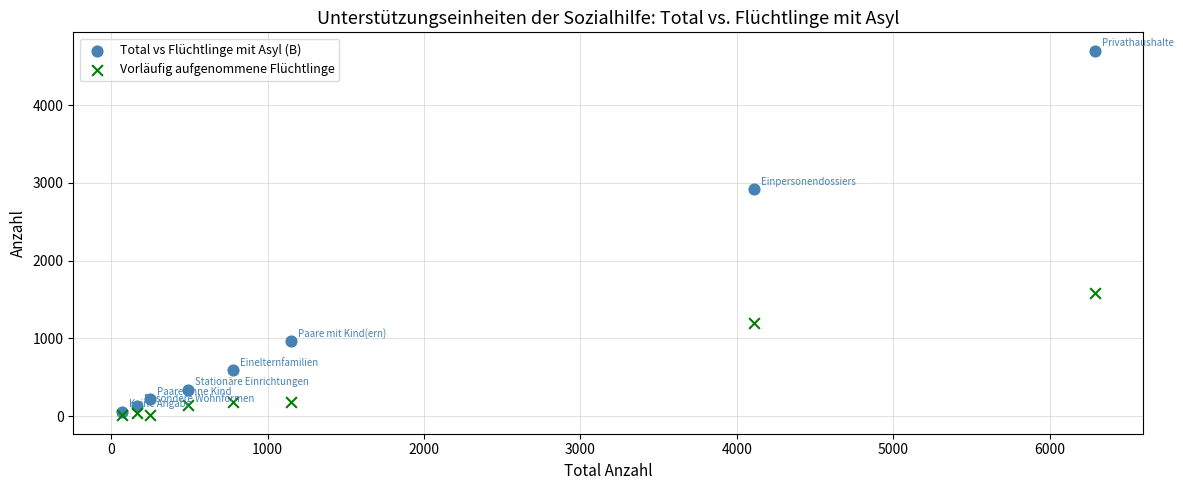

In the Total vs Flüchtlinge mit Asyl (B) series, what Y value is closest to 2380?

2917